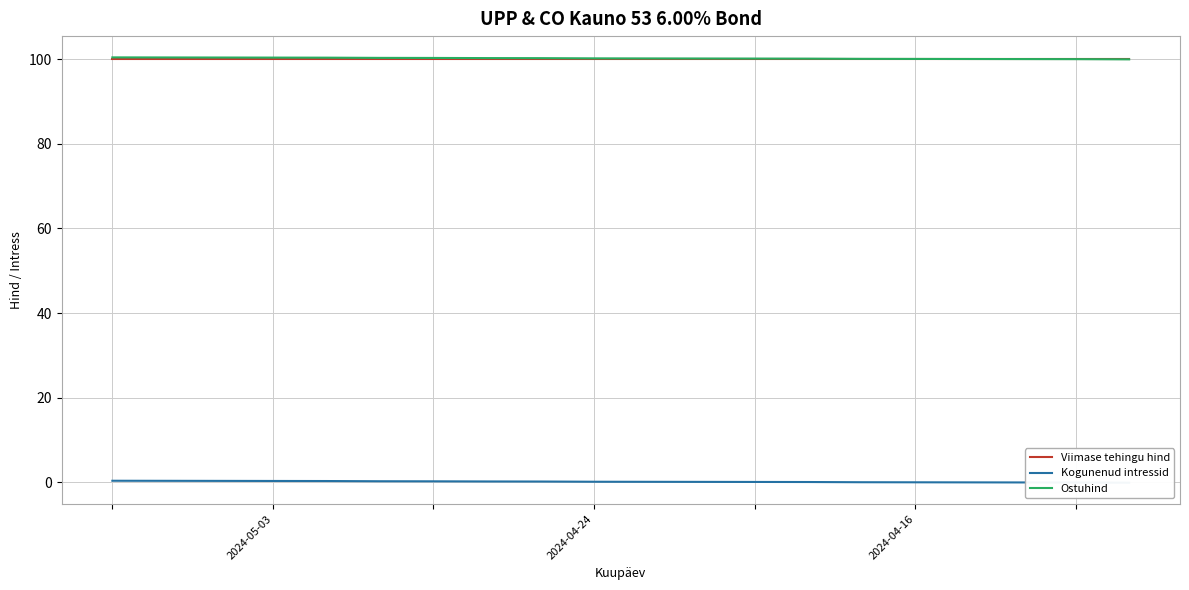

What is the total value across all series at 4?

200.6